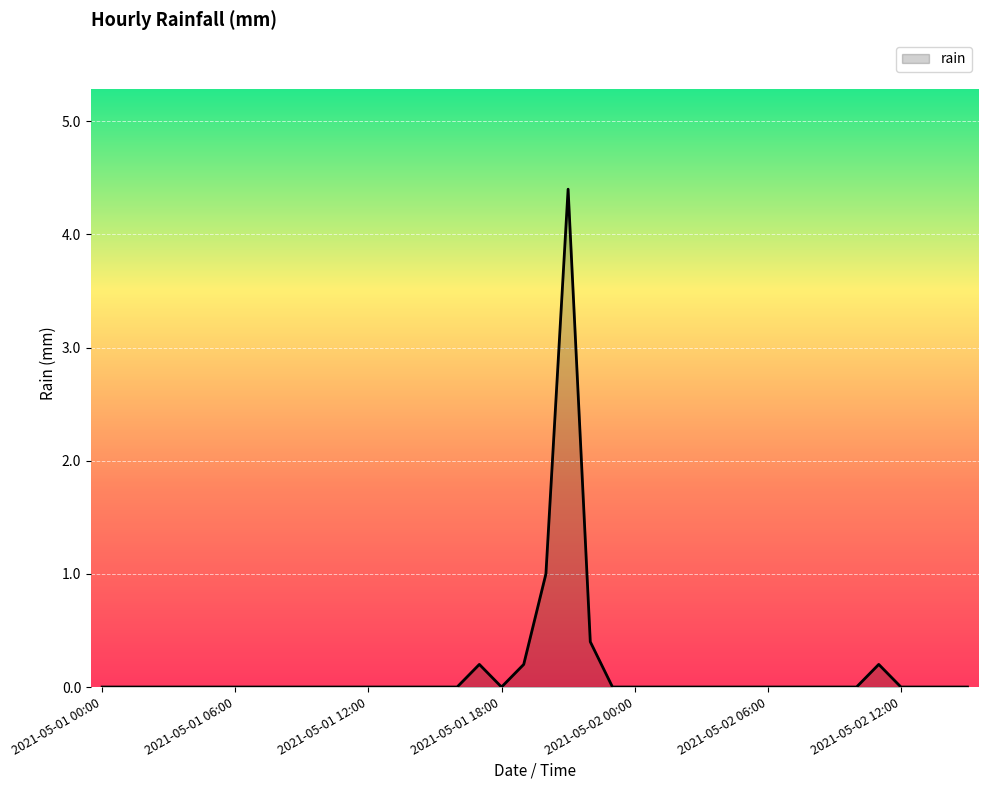

How many categories are shown in the chart?

40